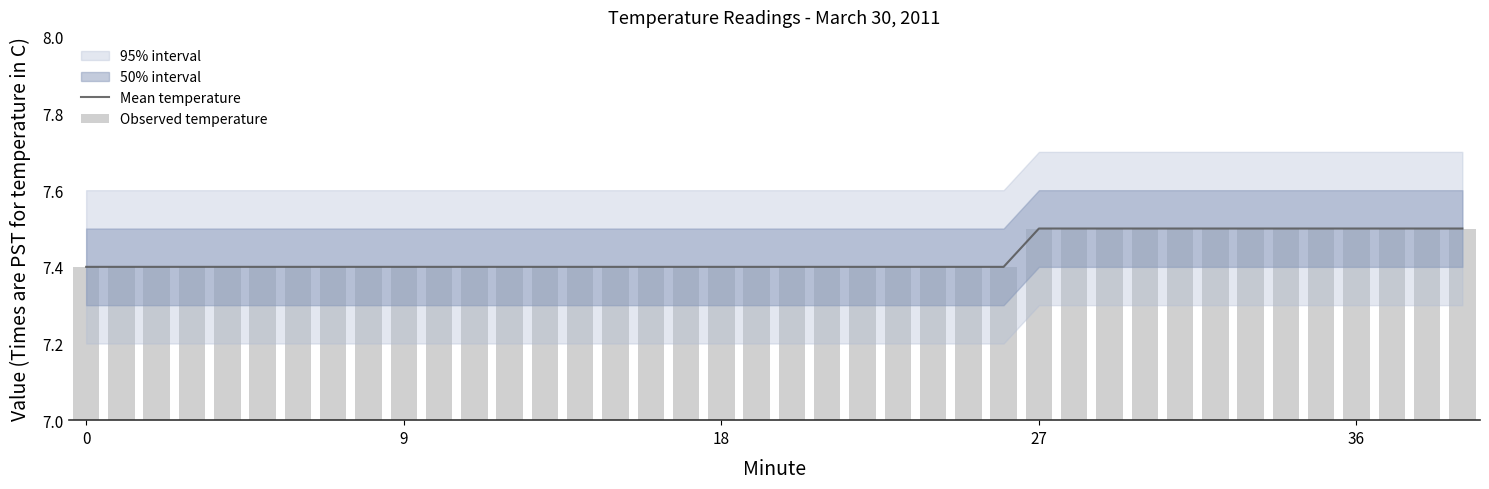

Rank the series at 30 from lowest to highest value.

Observed temperature, Mean temperature